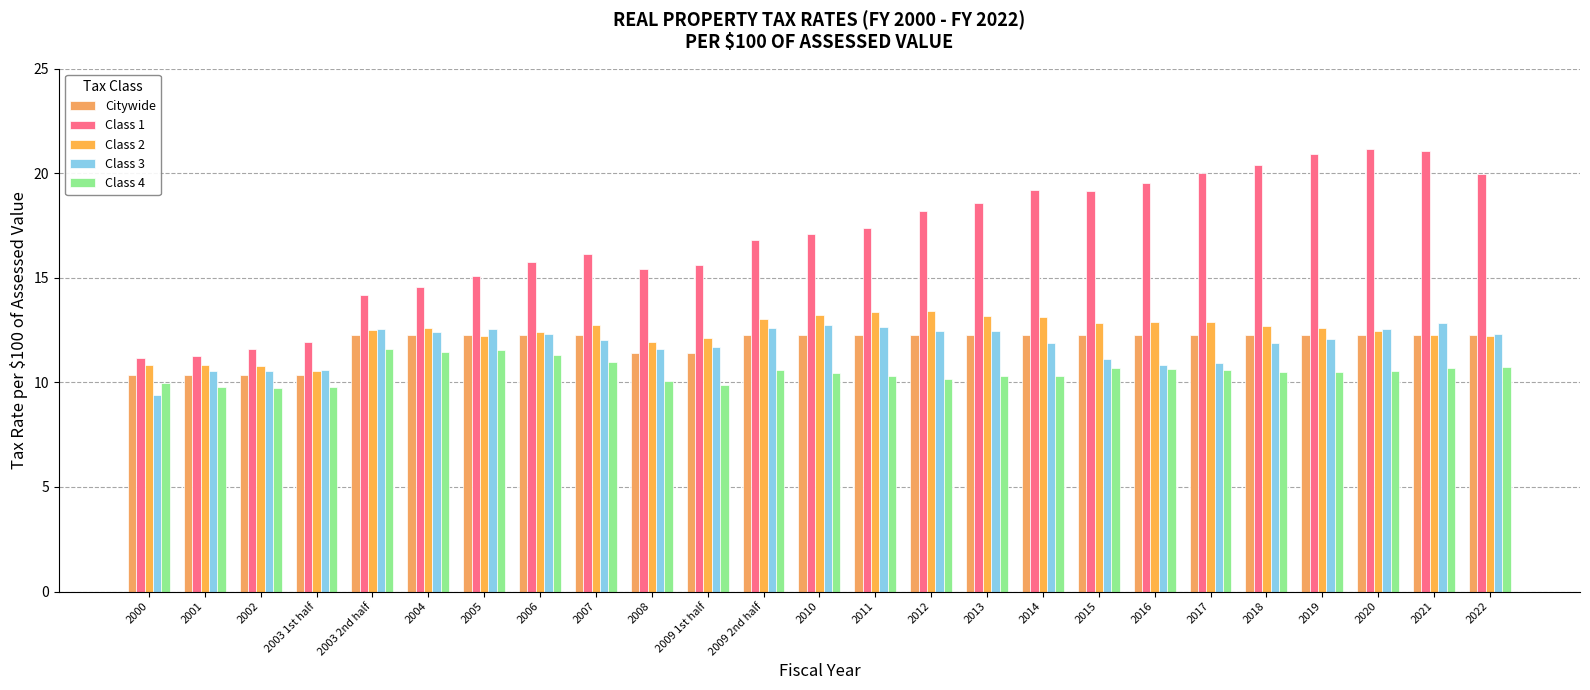

What is the smallest value displayed?

9.4